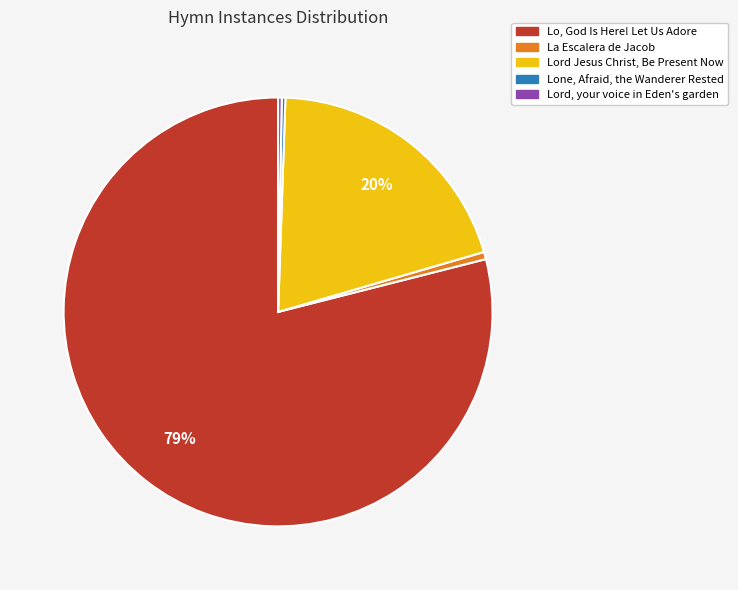

What is the largest slice in the pie chart?

Lo, God Is Here! Let Us Adore